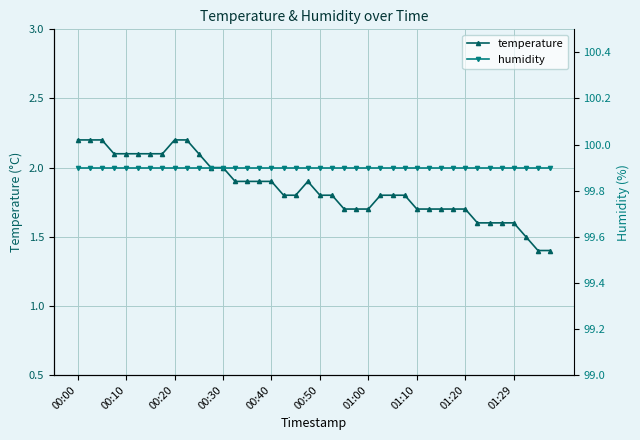

What is the minimum value for temperature?

1.4